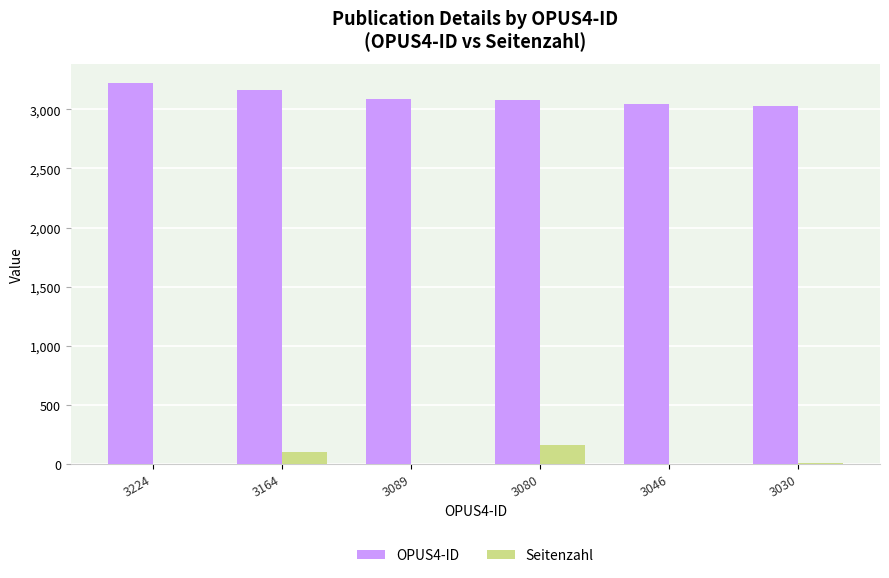

Read the OPUS4-ID value at 3224, to the nearest 50.

3200